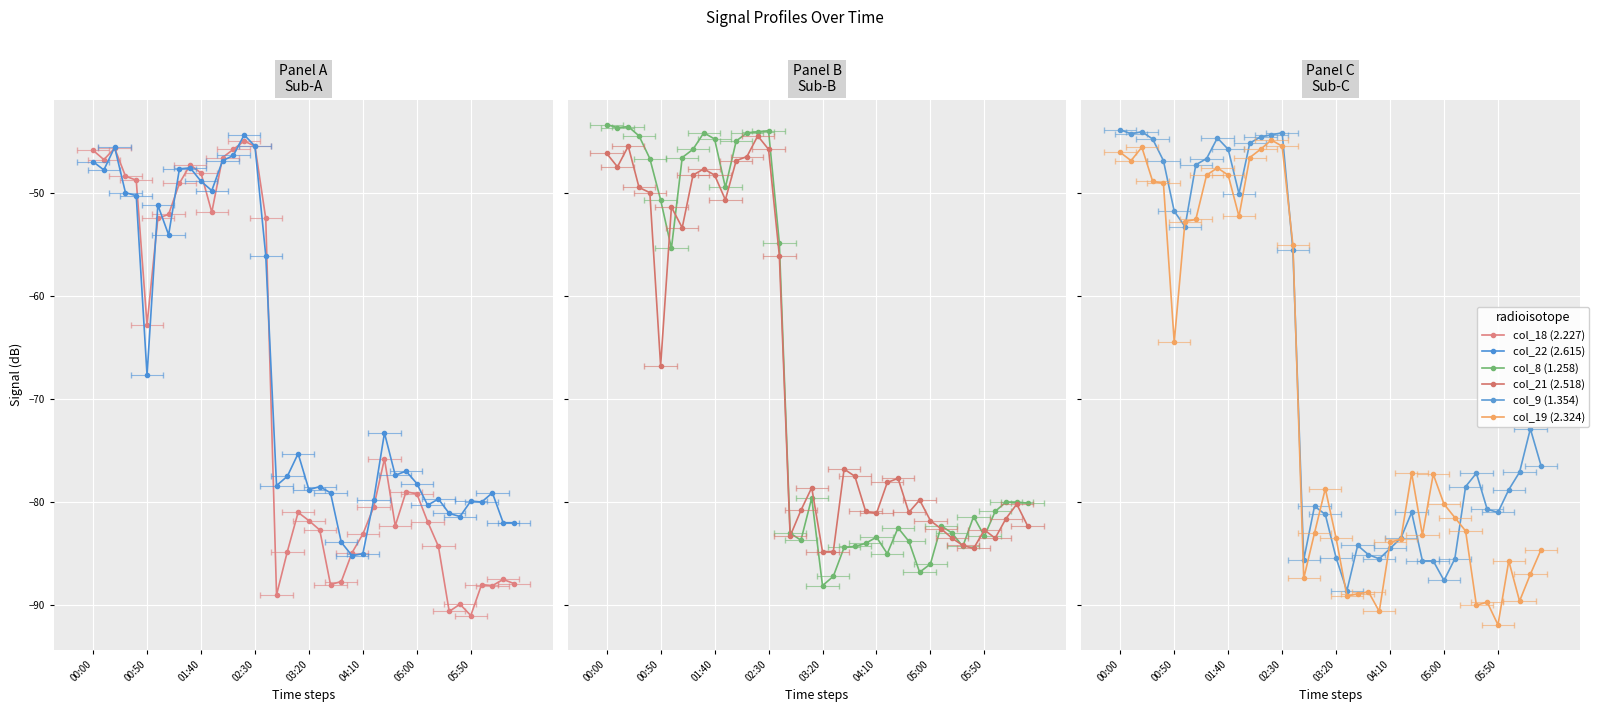

True or false: col_18 (2.227) and col_9 (1.354) intersect in this chart.

True